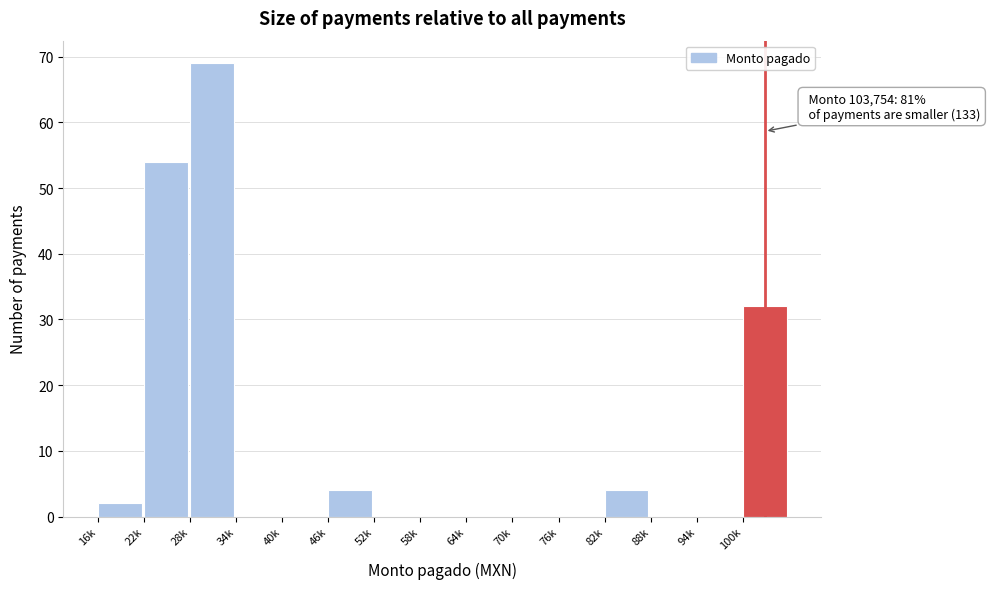

Reading left to right, extract all data points from this chart.

16k=2	22k=54	28k=69	34k=0	40k=0	46k=4	52k=0	58k=0	64k=0	70k=0	76k=0	82k=4	88k=0	94k=0	100k=32